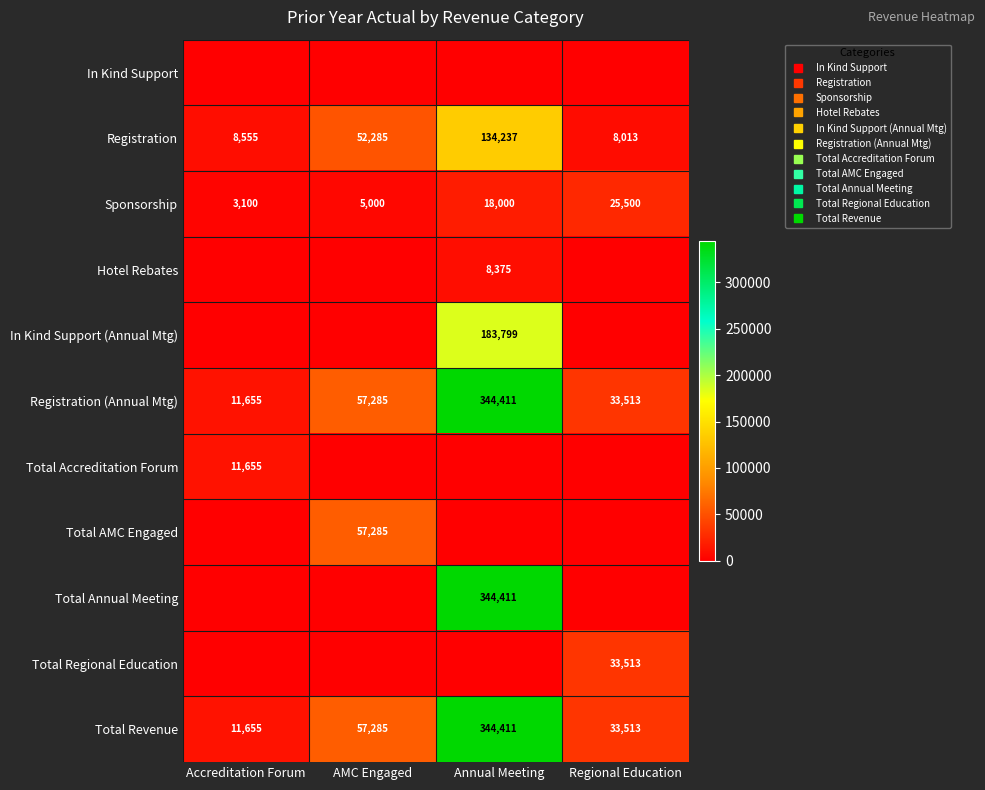

Which series changed the most between AMC Engaged and Annual Meeting?

Total Annual Meeting